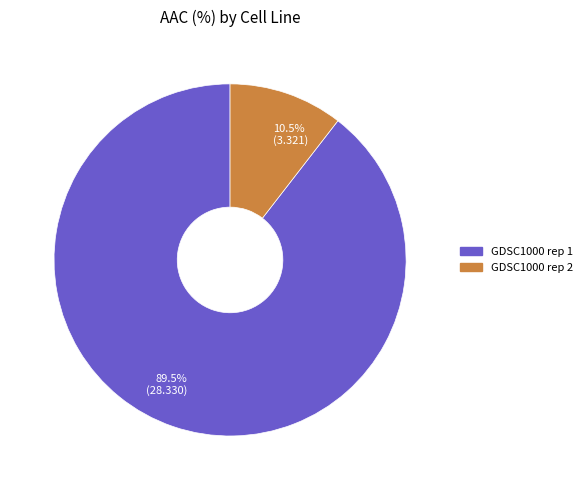

To the nearest percent, what is the combined percentage of GDSC1000 rep 1 and GDSC1000 rep 2?

100%